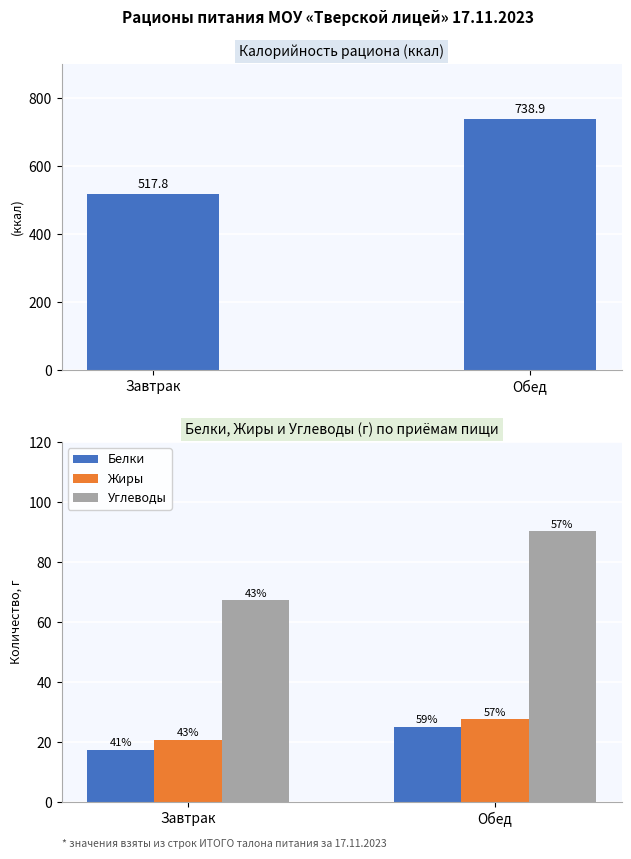

The Углеводы series shows 90.2 at Обед. True or false?

True